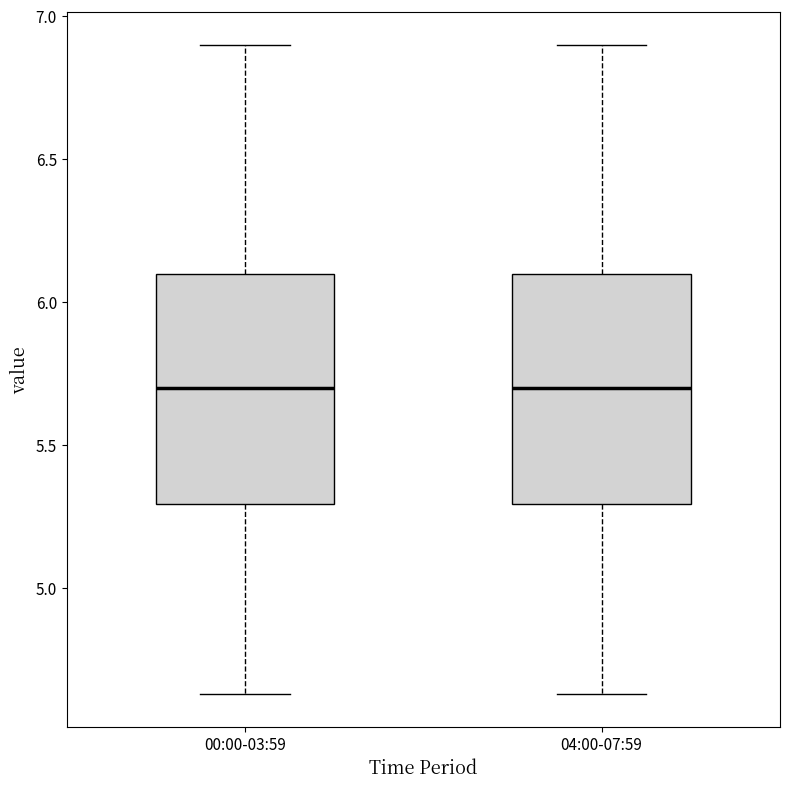

Where does the median line of the box for 04:00-07:59 sit on the y-axis? The values are not printed on the chart, so give them approximately, as read against the axis.

5.70